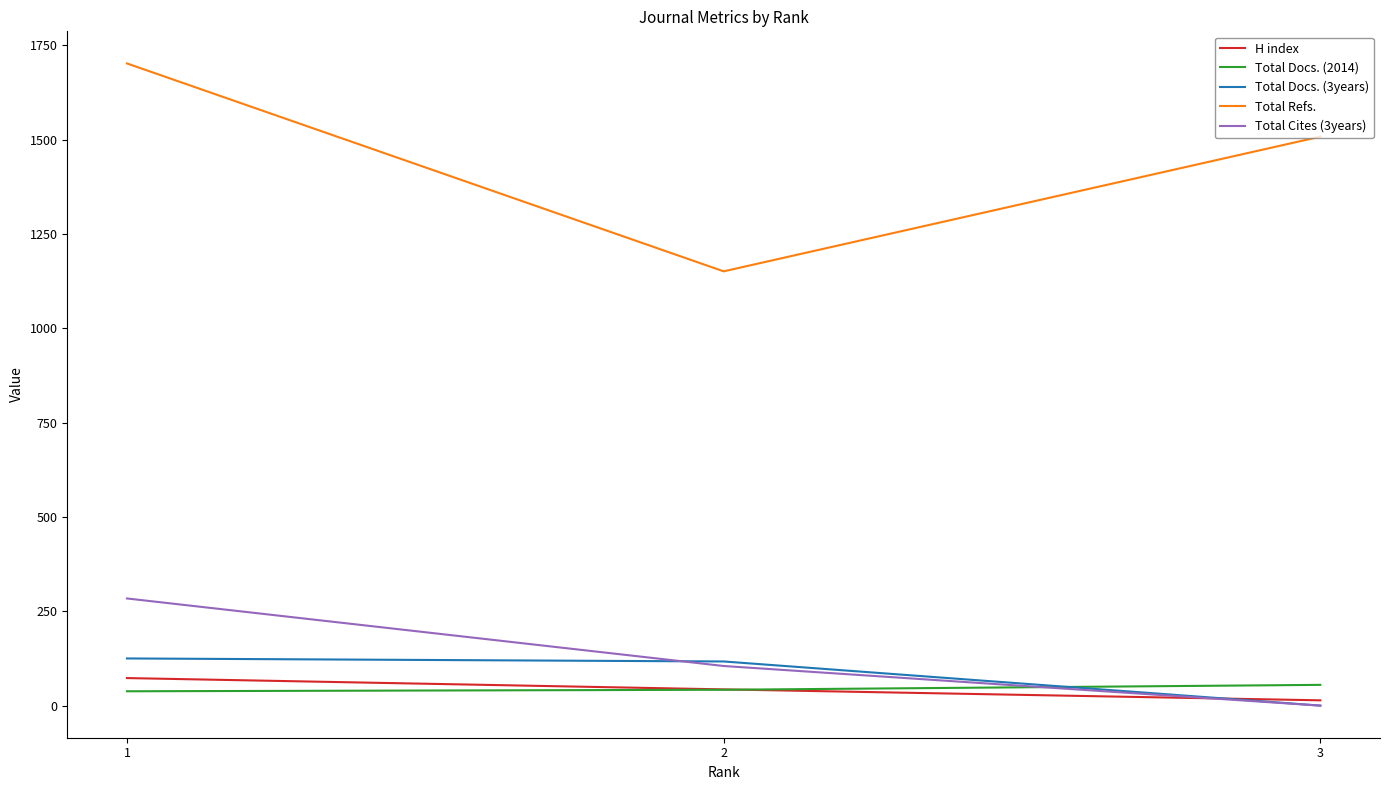

How many distinct data groups are displayed?

5